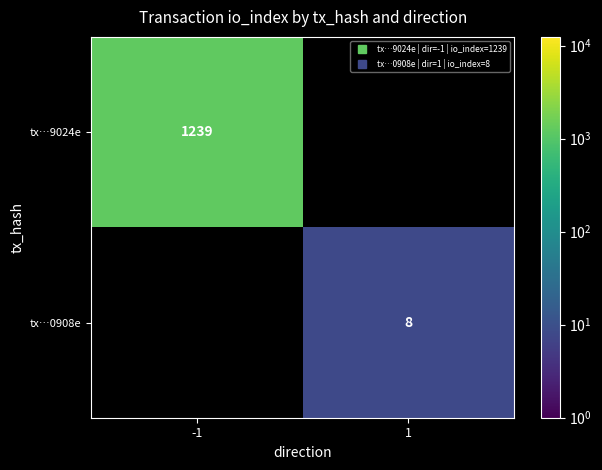

The tx…0908e series shows 8.0 at 1. True or false?

True